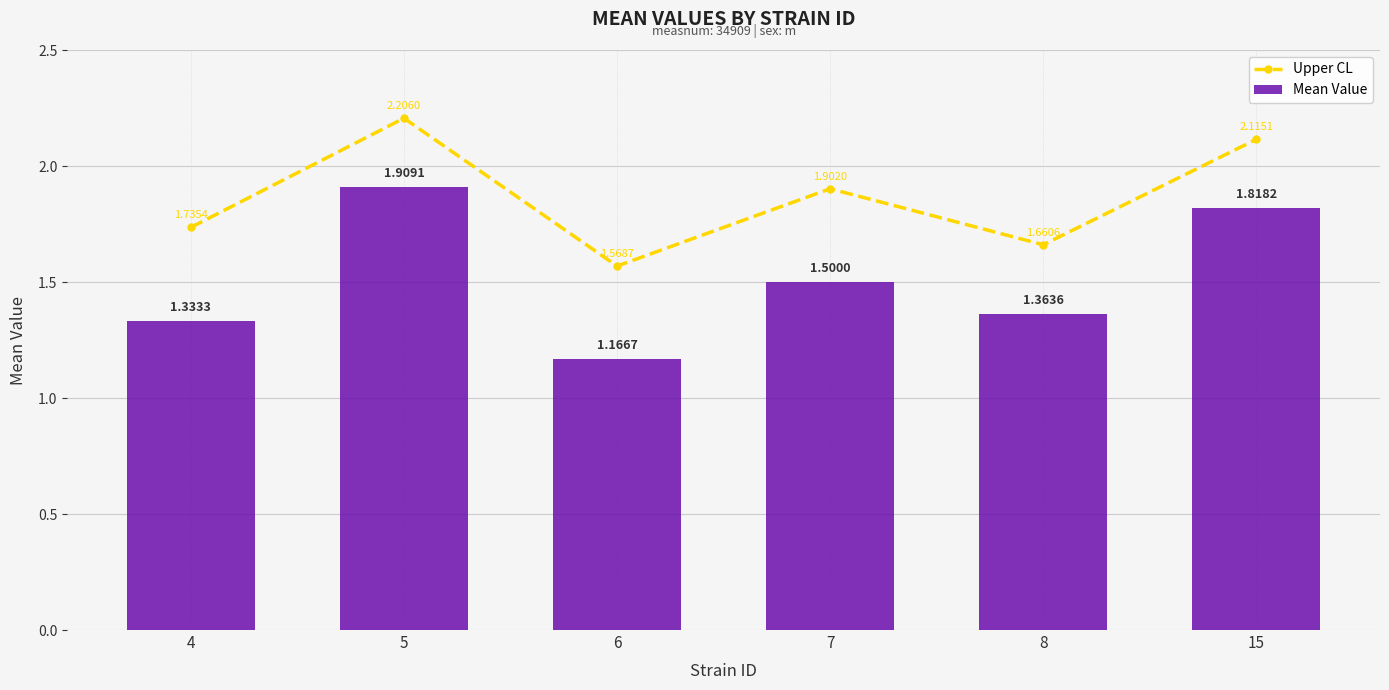

List the series in order of their peak value, lowest first.

Mean Value, Upper CL